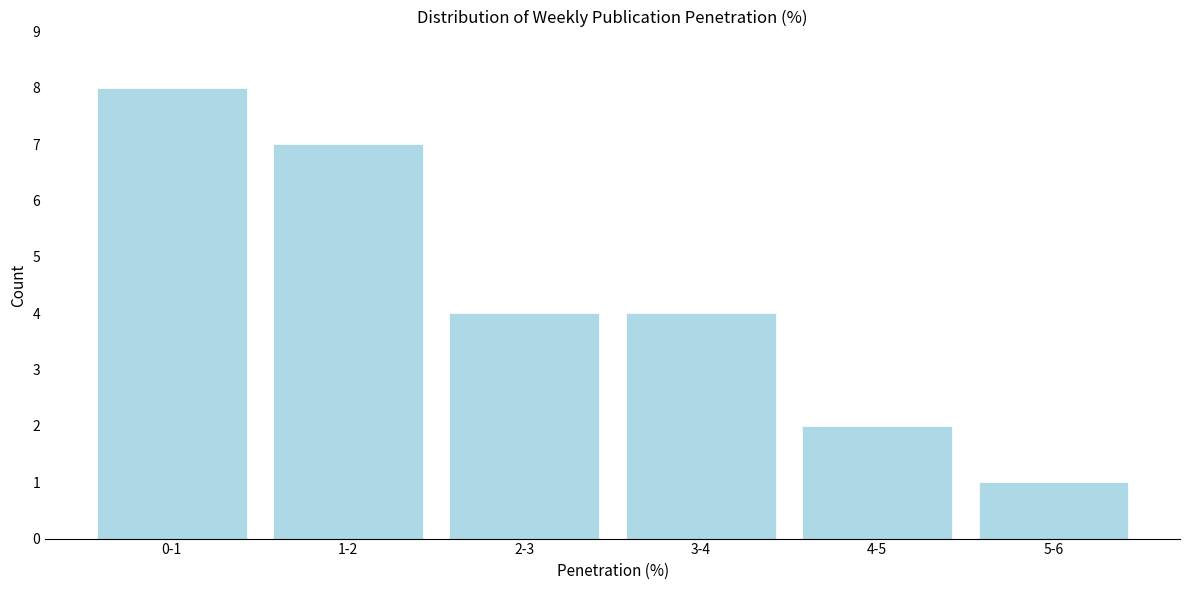

Reading right to left, extract all data points from this chart.

5-6=1	4-5=2	3-4=4	2-3=4	1-2=7	0-1=8